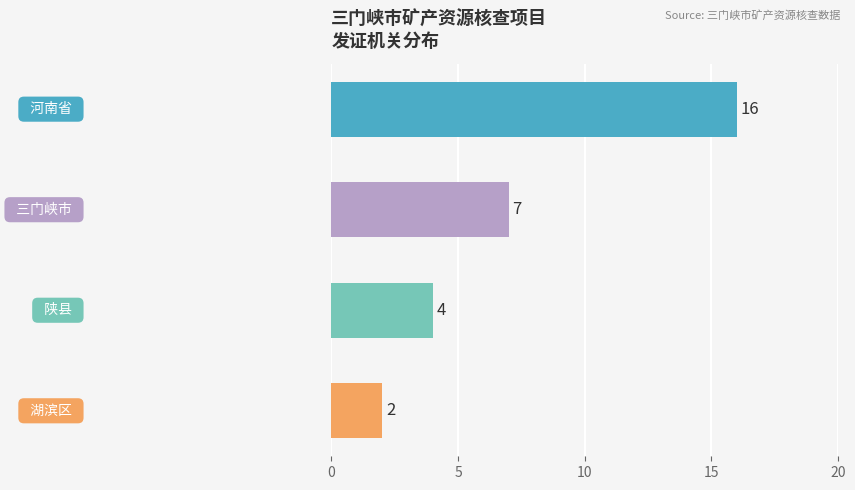

What is the average value?

7